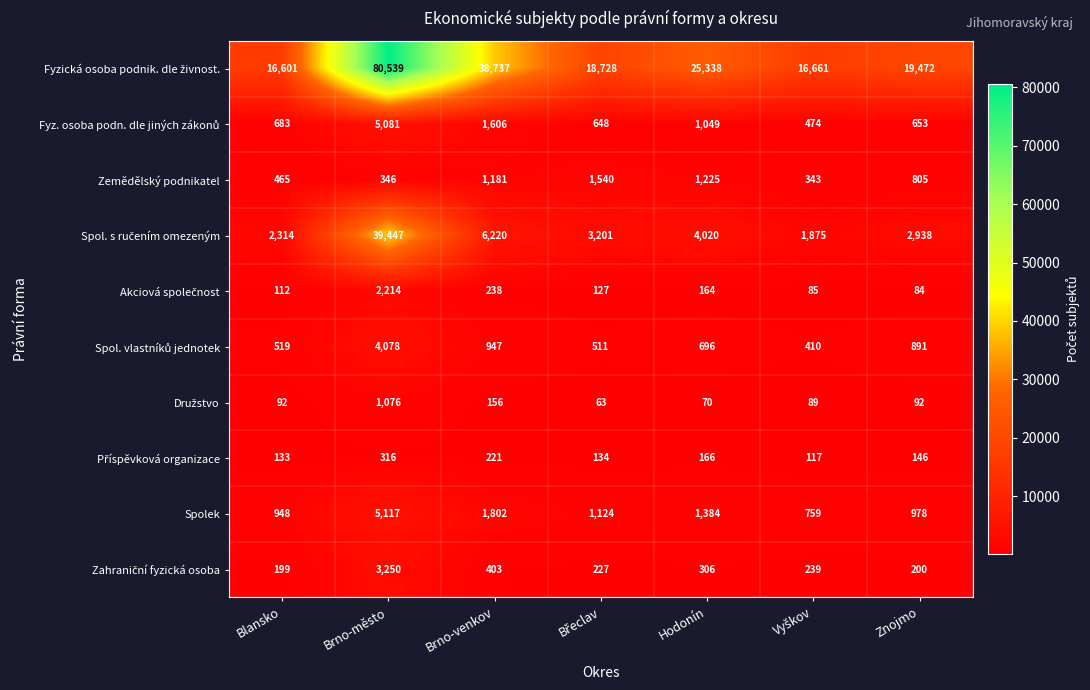

At which category is the sum across all series the highest?

Brno-město